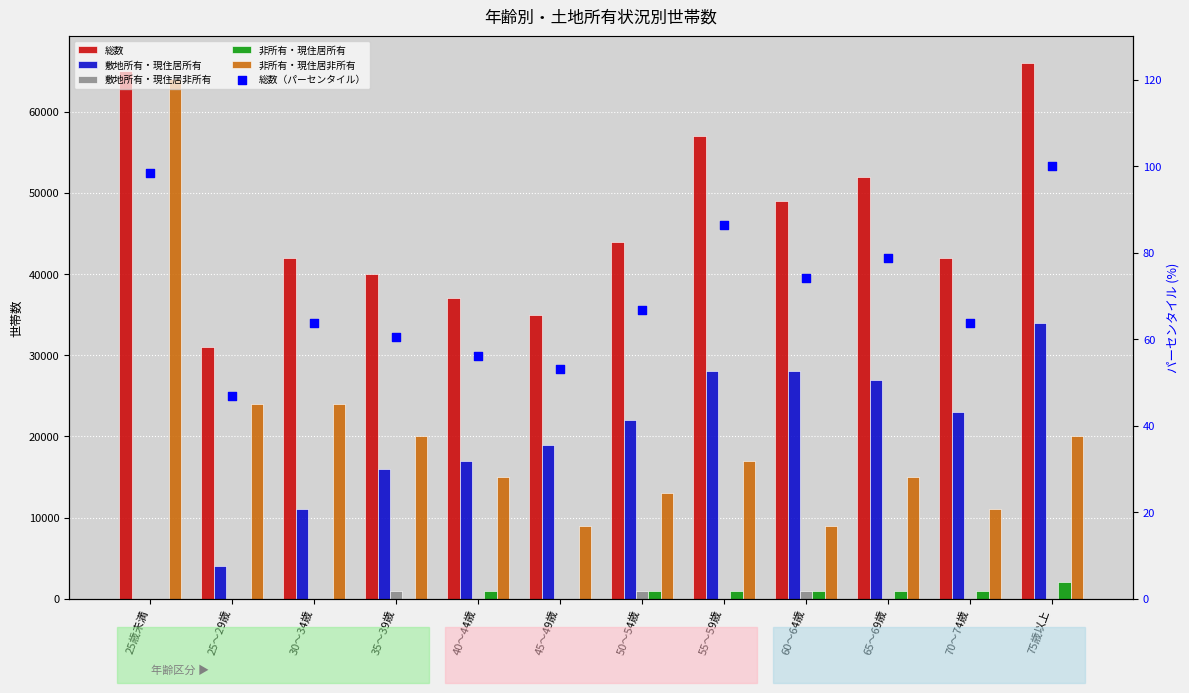

What are all the series names shown in the legend?

総数, 敷地所有・現住居所有, 敷地所有・現住居非所有, 非所有・現住居所有, 非所有・現住居非所有, 総数（パーセンタイル）